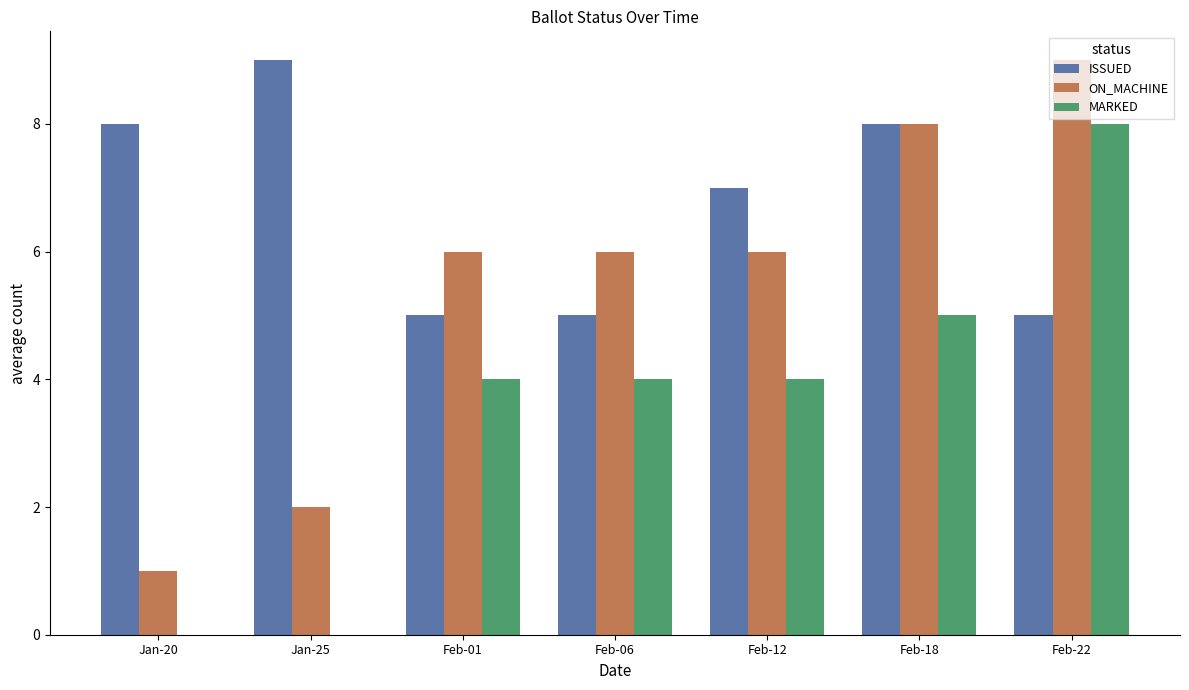

What is the sum of all MARKED values?

25